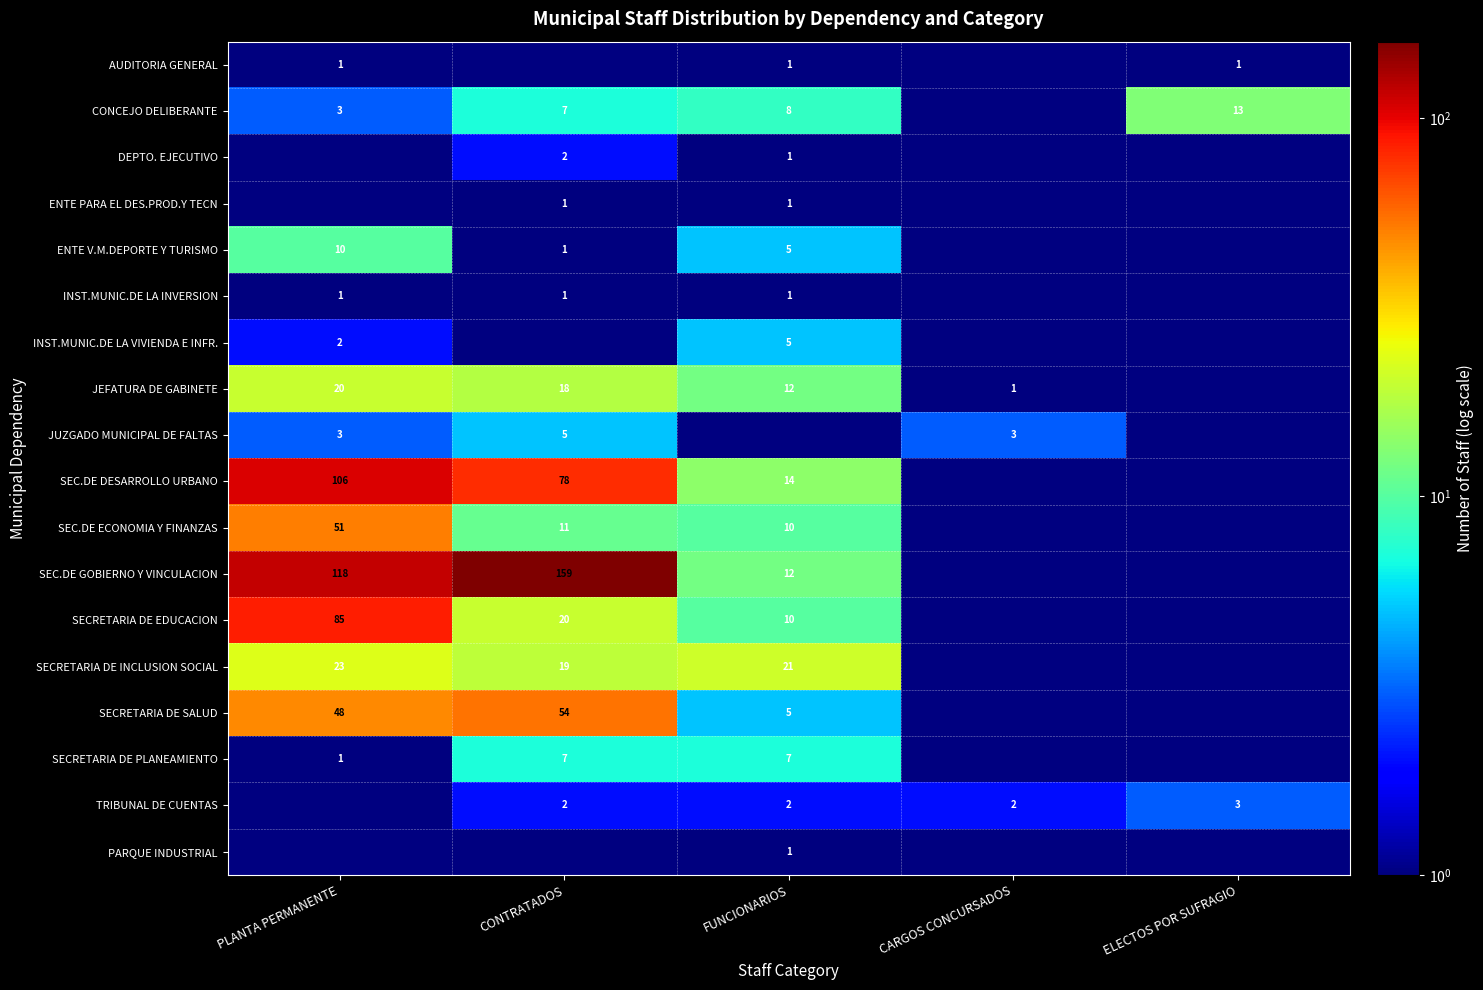

The ENTE PARA EL DES.PROD.Y TECN series shows 1 at FUNCIONARIOS. True or false?

True